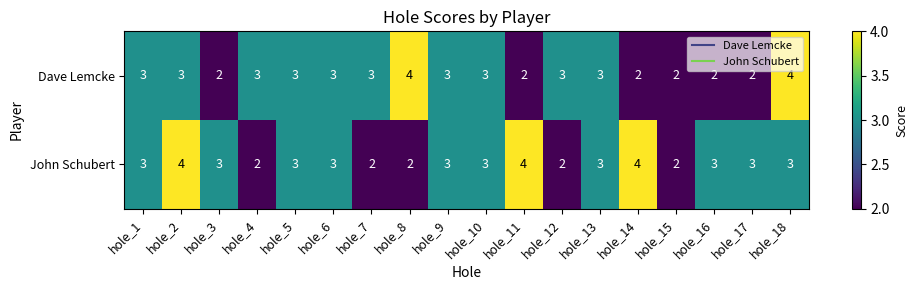

What value does the John Schubert series have at hole_18?

3